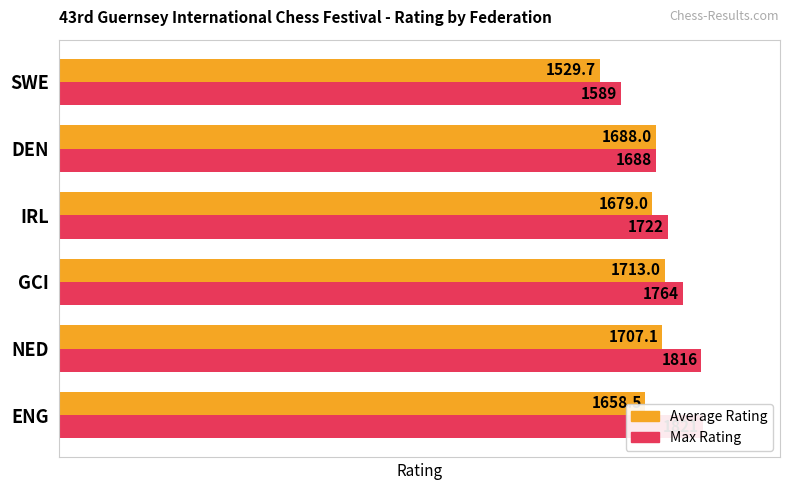

True or false: Max Rating has a value of 674.2 at GCI.

False